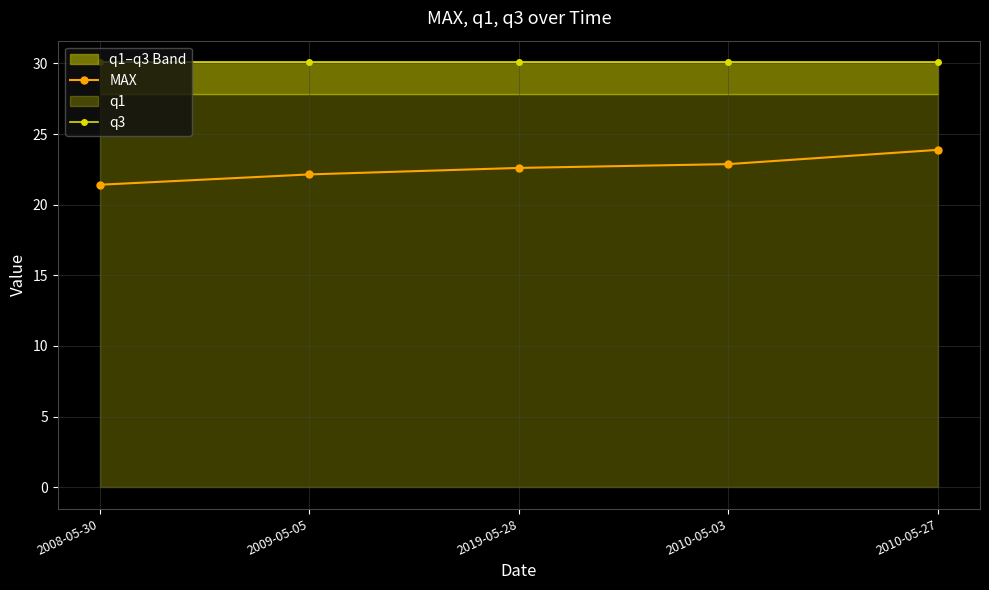

What is the spread (max minus min) of values at 2019-05-28?

7.5